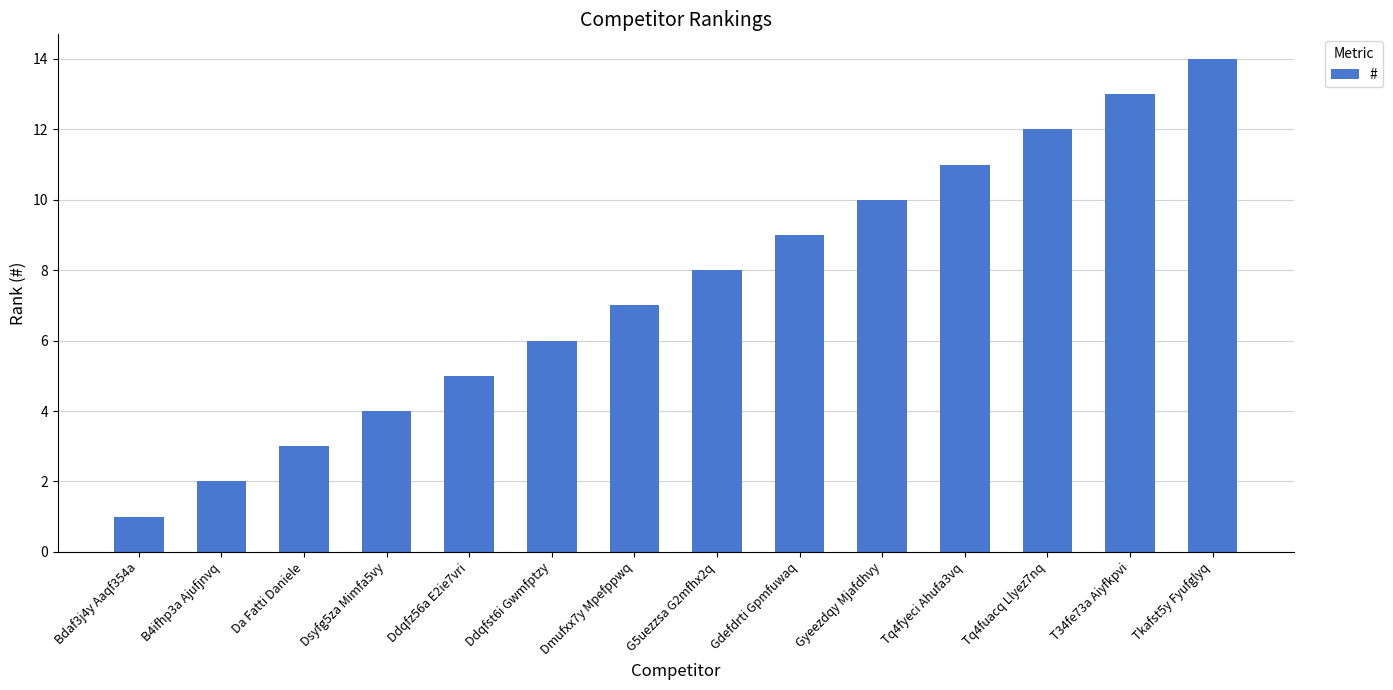

The value at Gyeezdqy Mjafdhvy is 10. True or false?

True